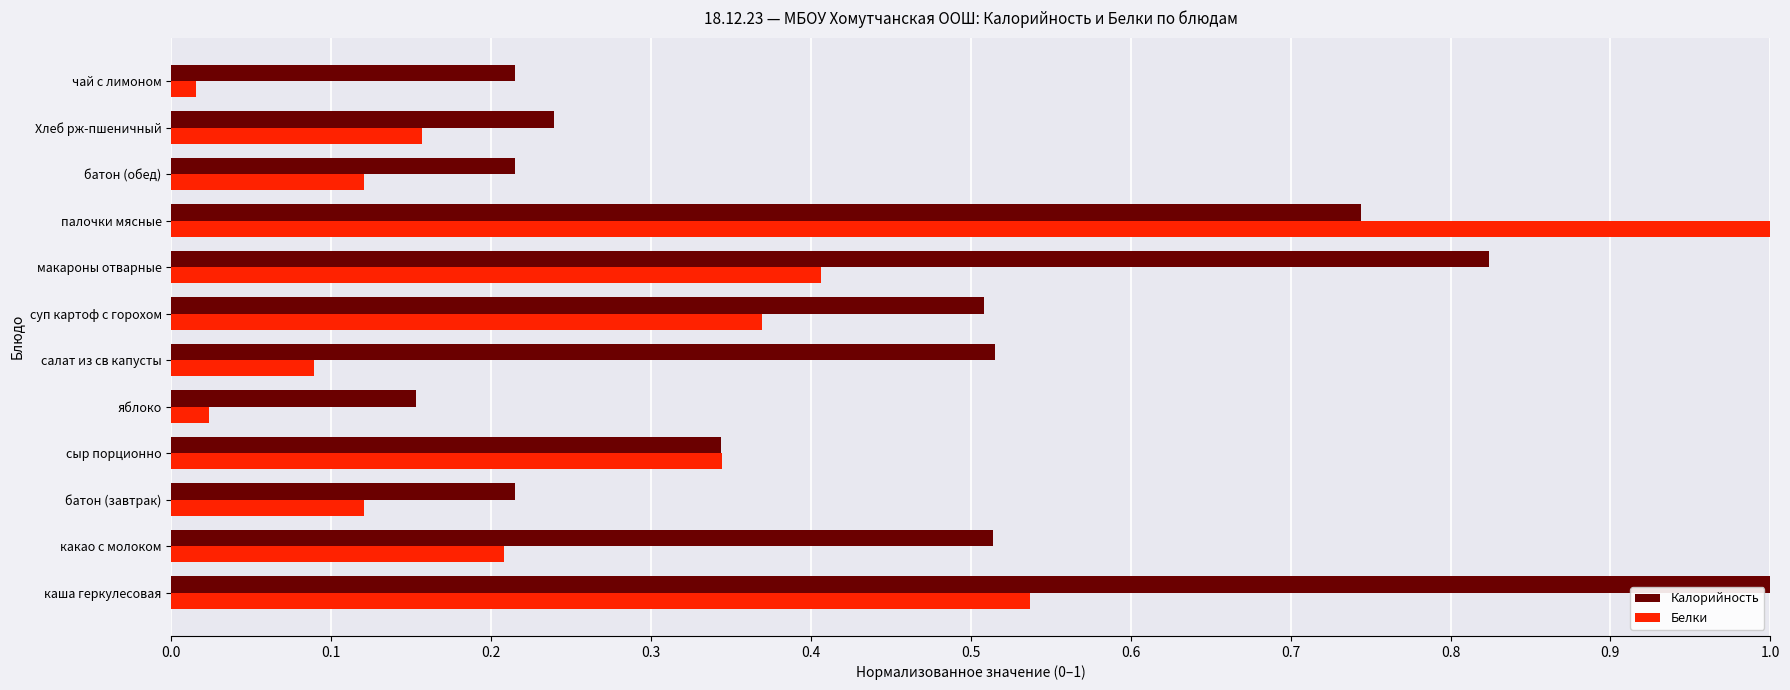

What is the maximum value for Белки?

1.0